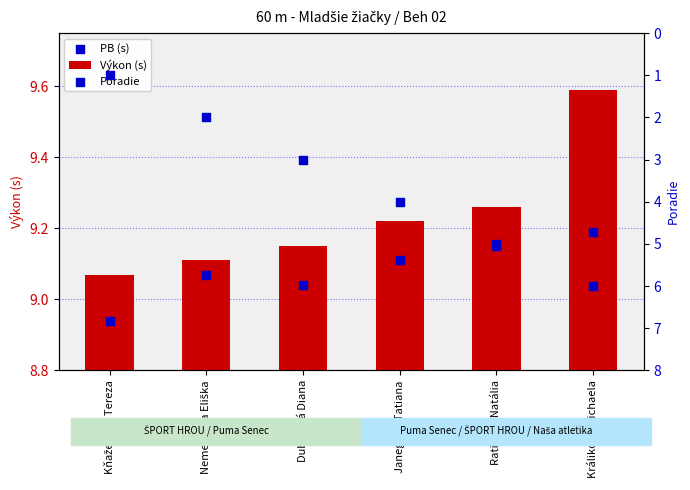

At which category is the sum across all series the highest?

Králiková Michaela